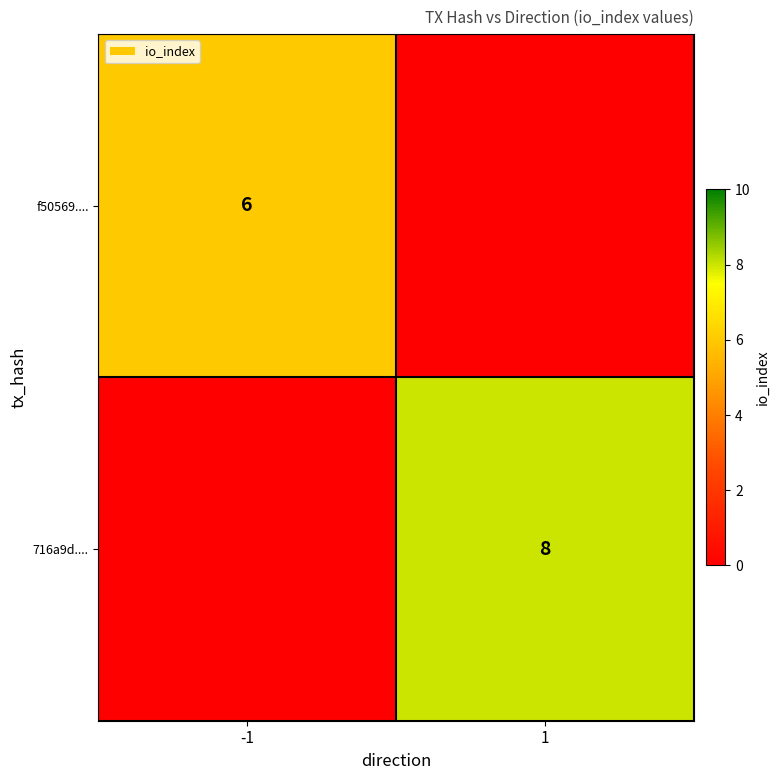

The value of f50569.... at -1 is 6. True or false?

True